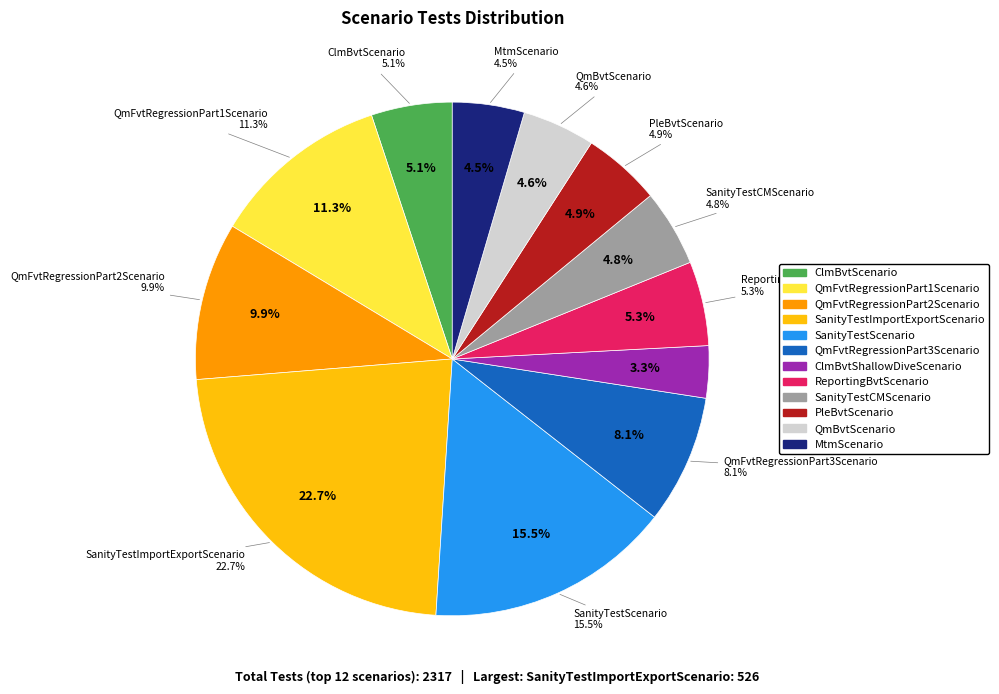

To the nearest percent, what is the combined percentage of QmFvtRegressionPart3Scenario and ClmBvtScenario?

13%